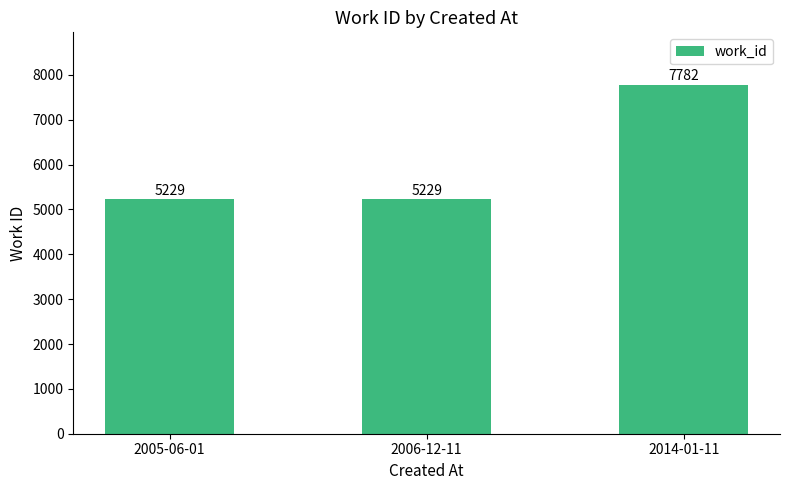

Approximately how many times larger is the value at 2014-01-11 compared to 2005-06-01?

1.5